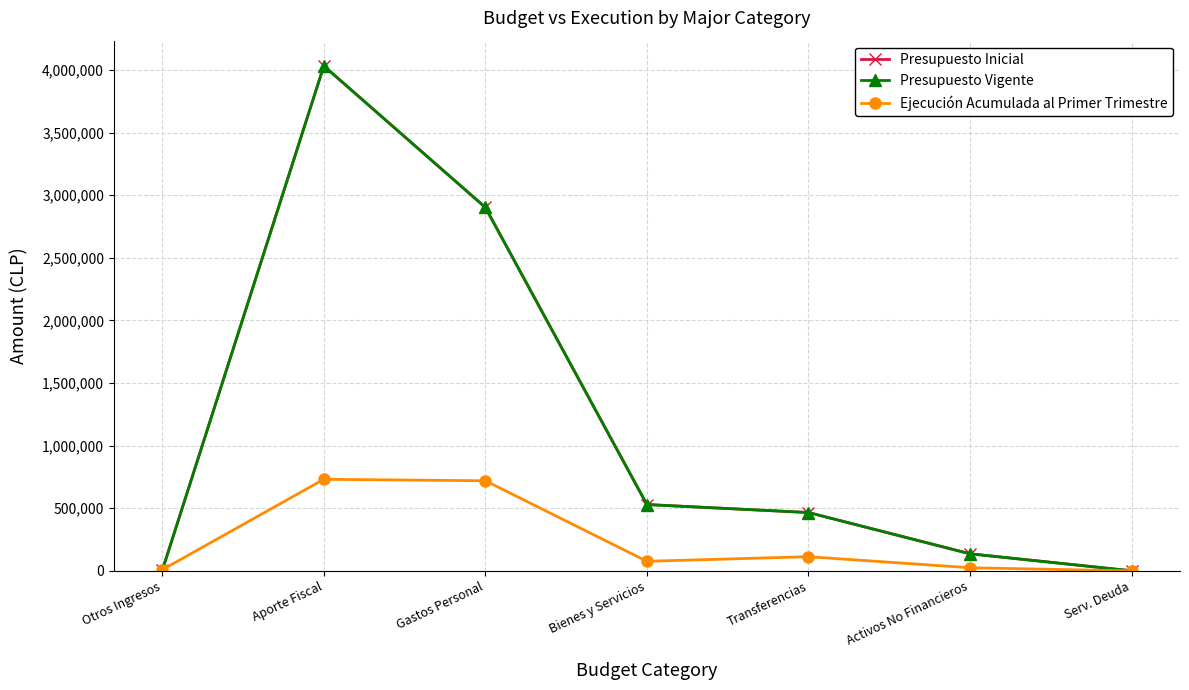

Does the chart have visible grid lines?

Yes